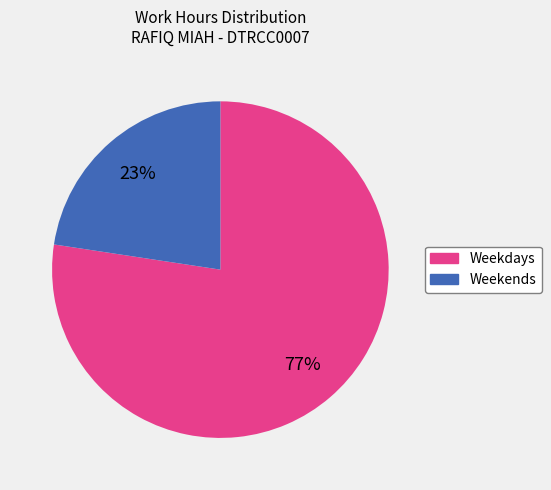

Approximately how many times larger is the value at Weekends compared to Weekdays?

0.3